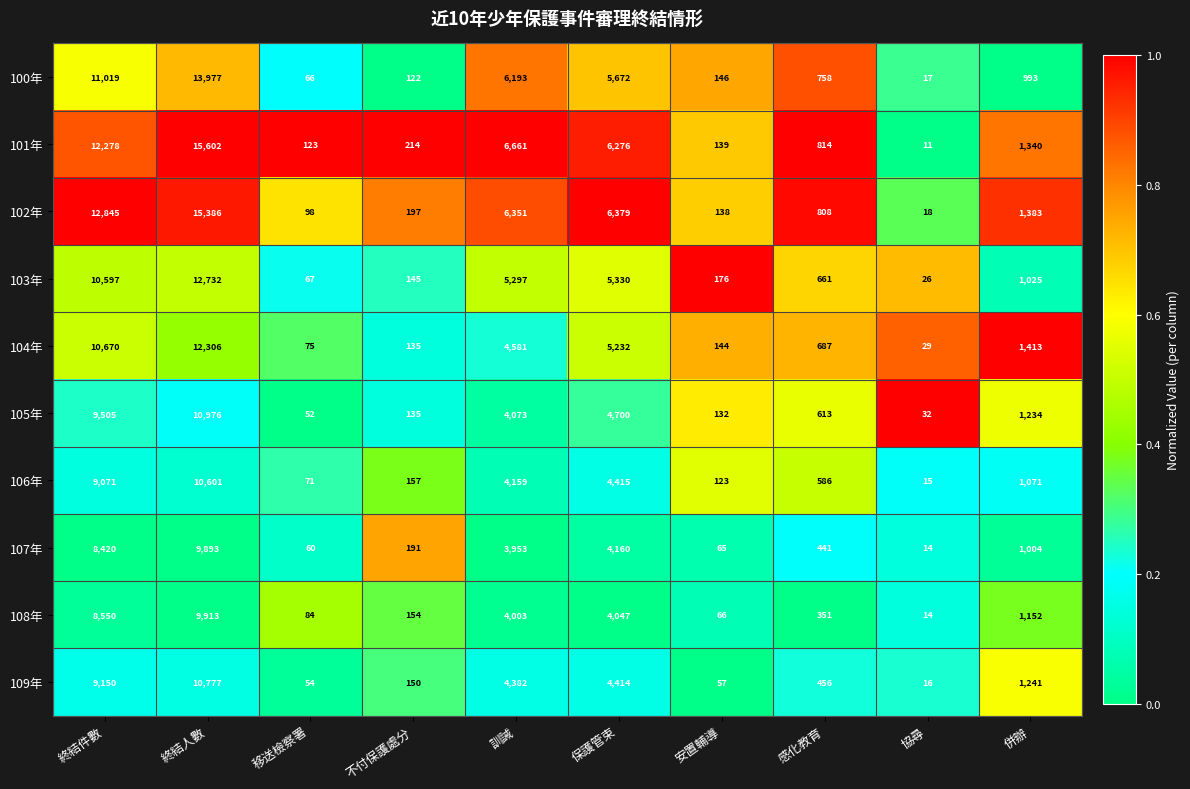

How many distinct data groups are displayed?

10